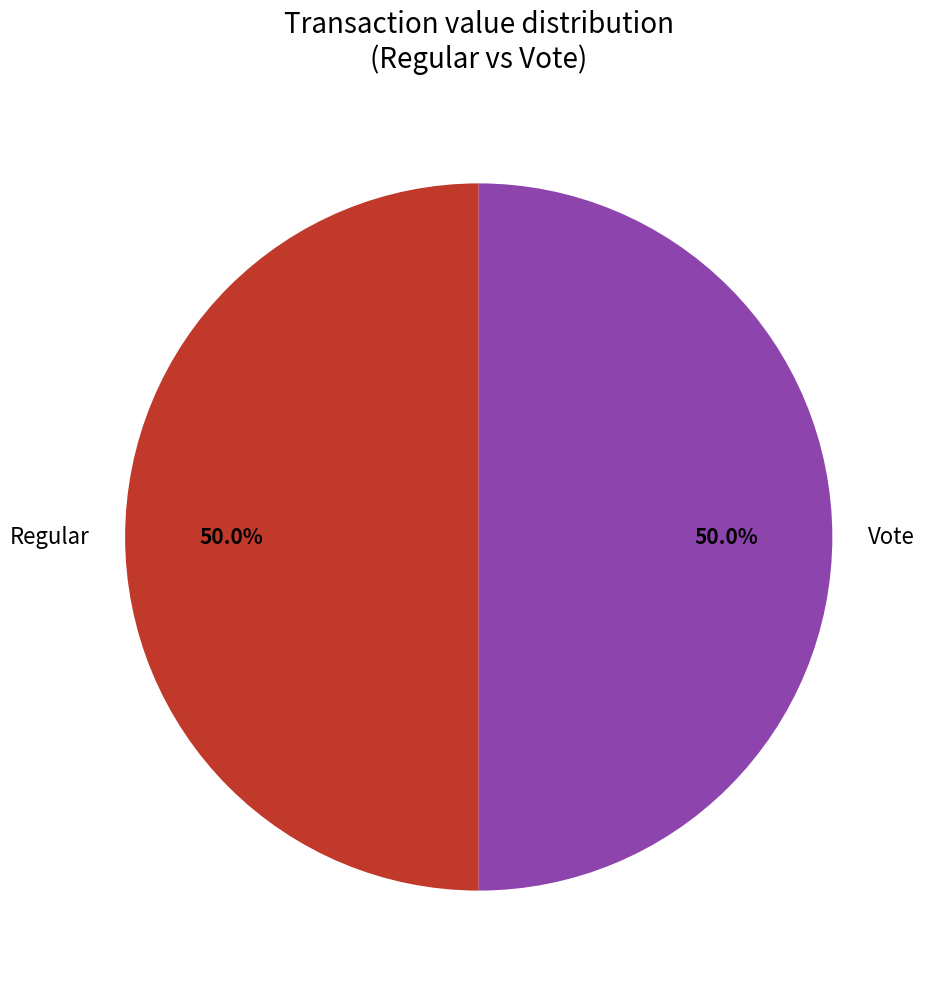

Count the number of slices in the pie.

2